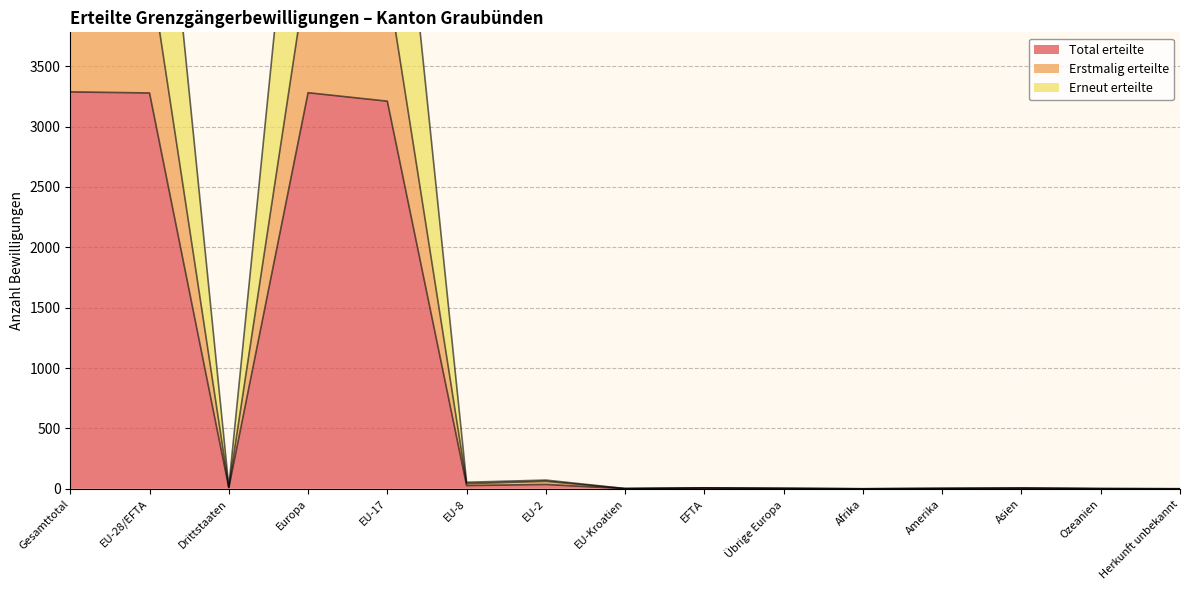

At Afrika, list the series in order from largest to smallest.

Total erteilte, Erstmalig erteilte, Erneut erteilte